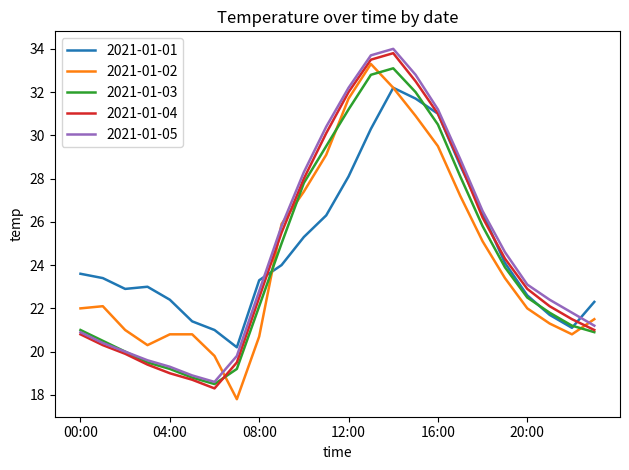

Which series ends up on top after the final intersection of 2021-01-05 and 2021-01-01?

2021-01-01